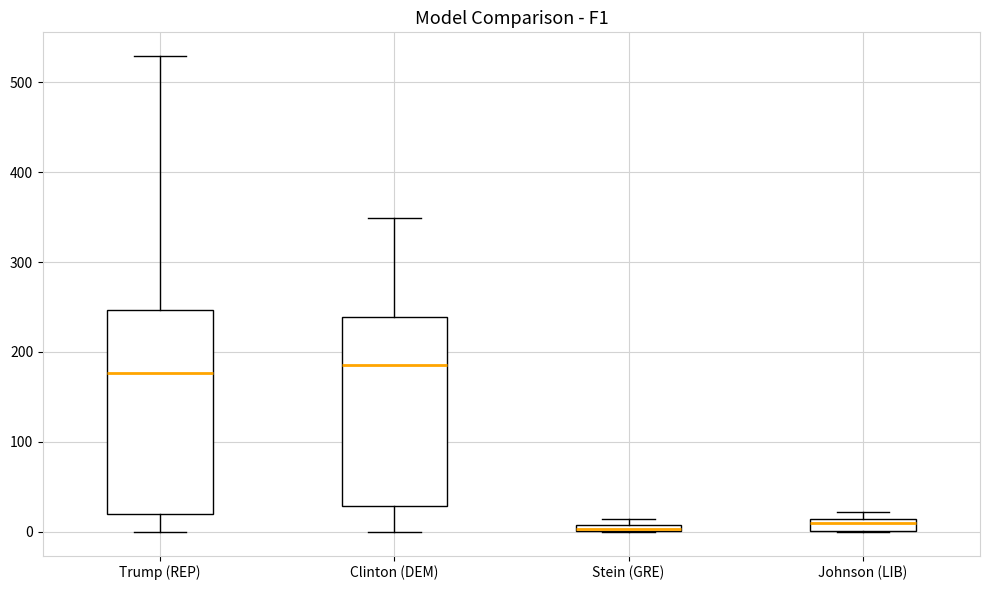

Which box is the tallest, from its lower edge to its upper edge?

Trump (REP)